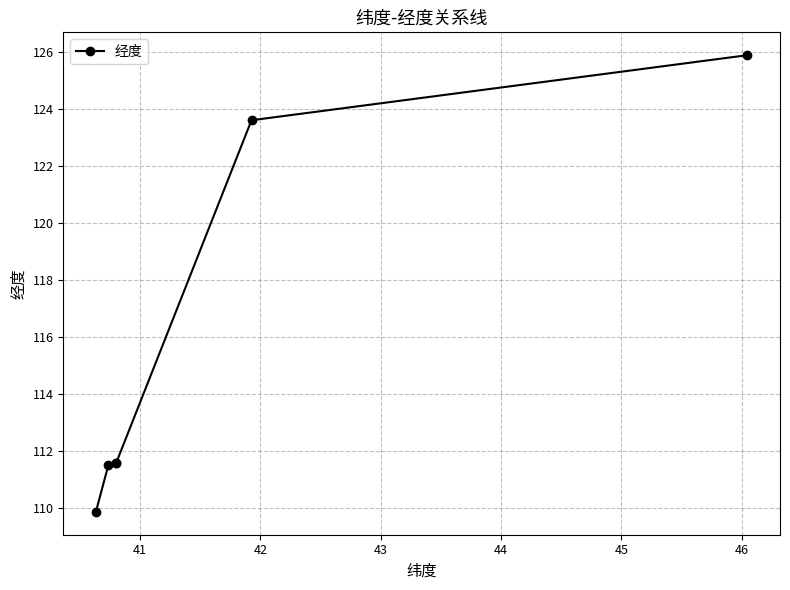

True or false: the data has more than 2 interior local peaks.

False